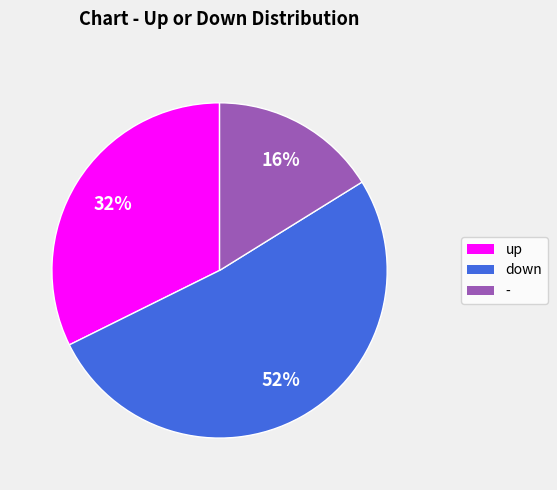

Which has a higher value, - or down?

down